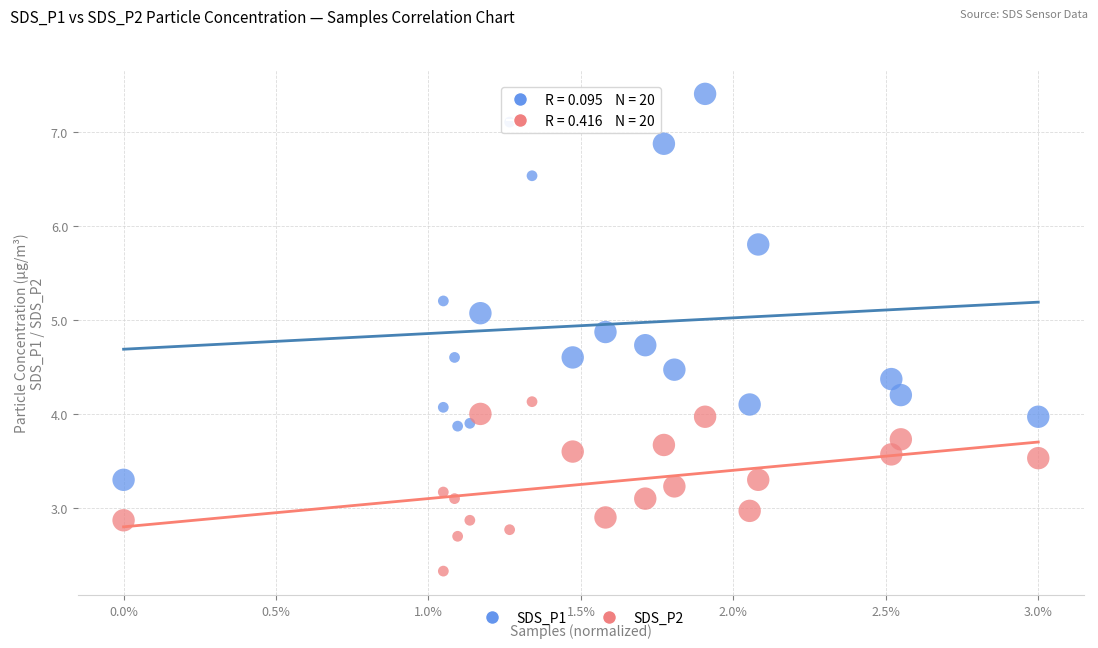

Which series reaches the maximum Y coordinate?

SDS_P1